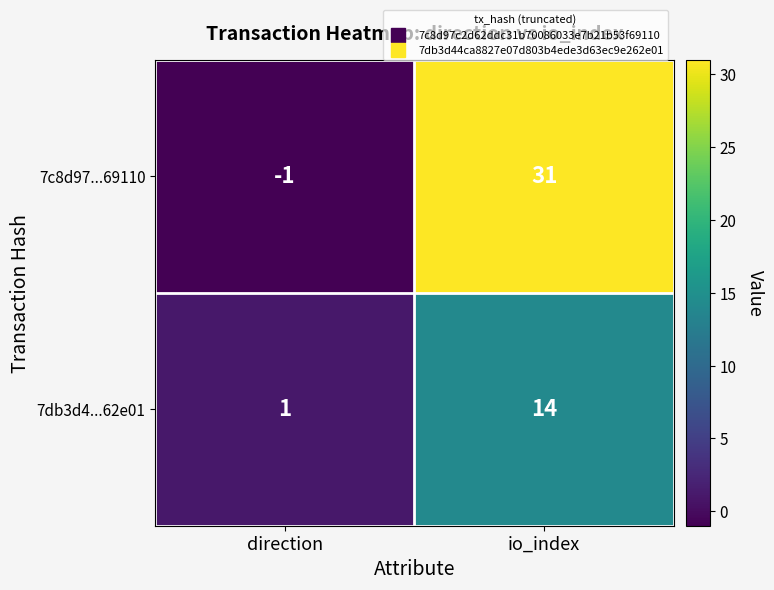

Rank the series at direction from lowest to highest value.

7c8d97...69110, 7db3d4...62e01